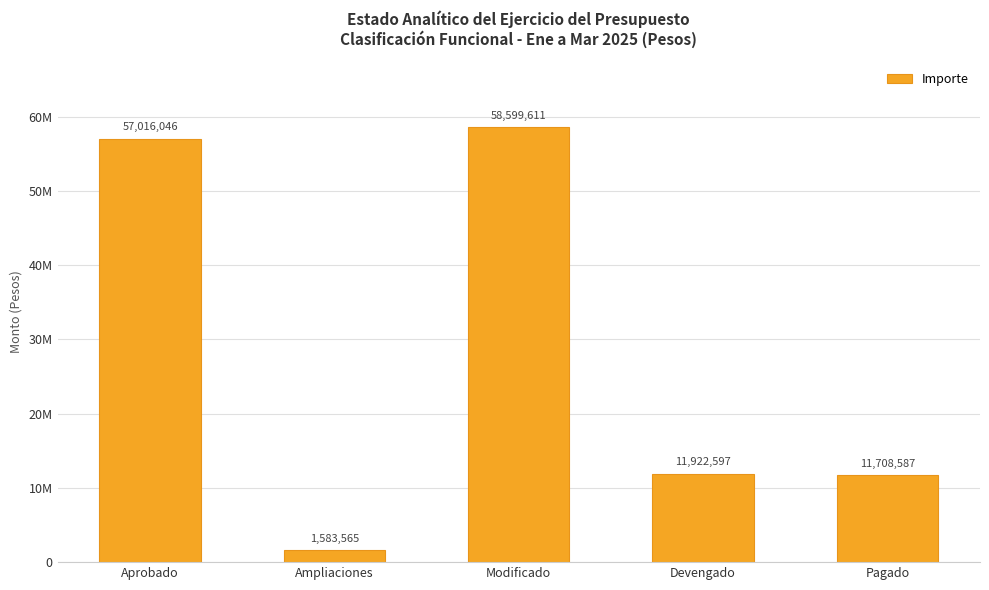

How many bars are there in total?

5